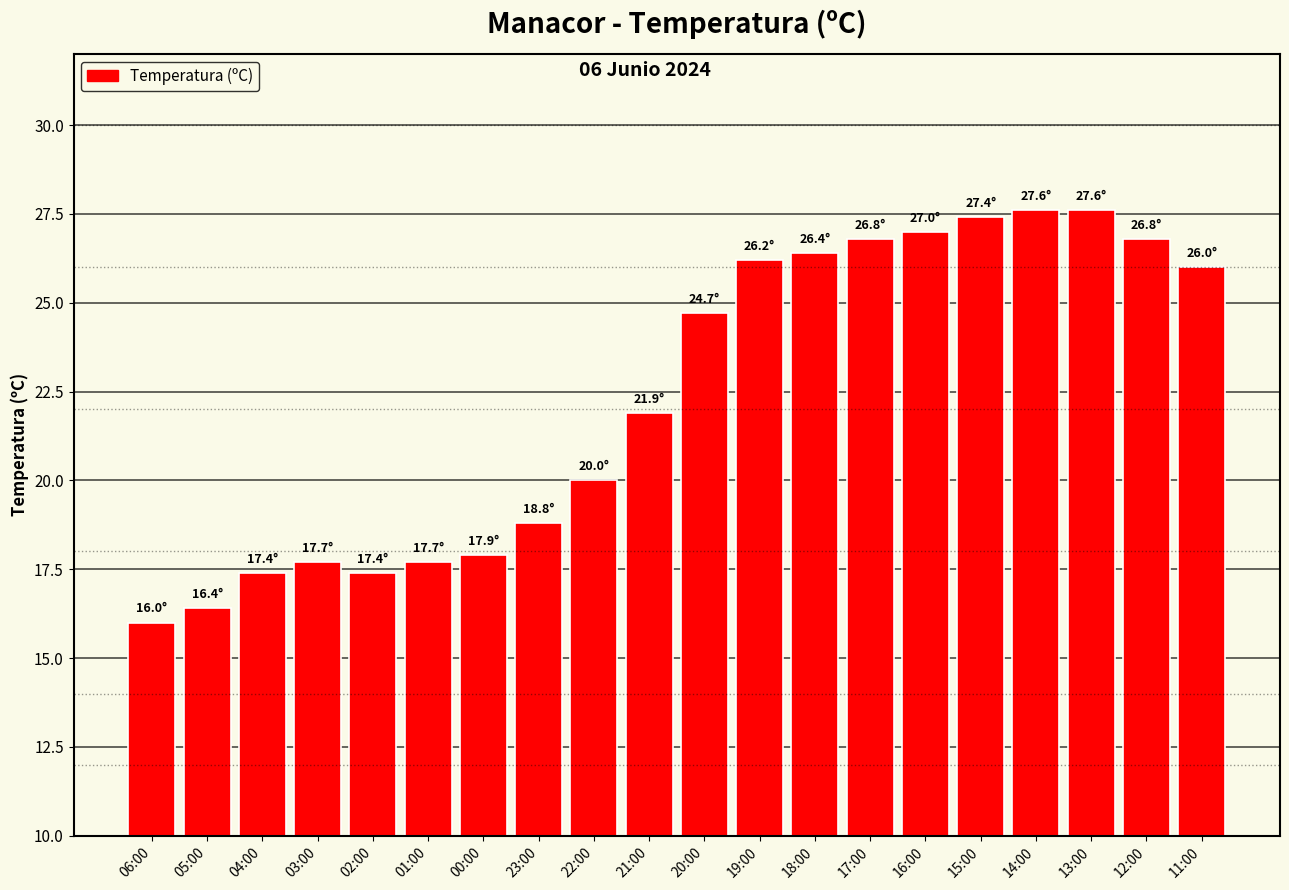

What is the average value?

22.4